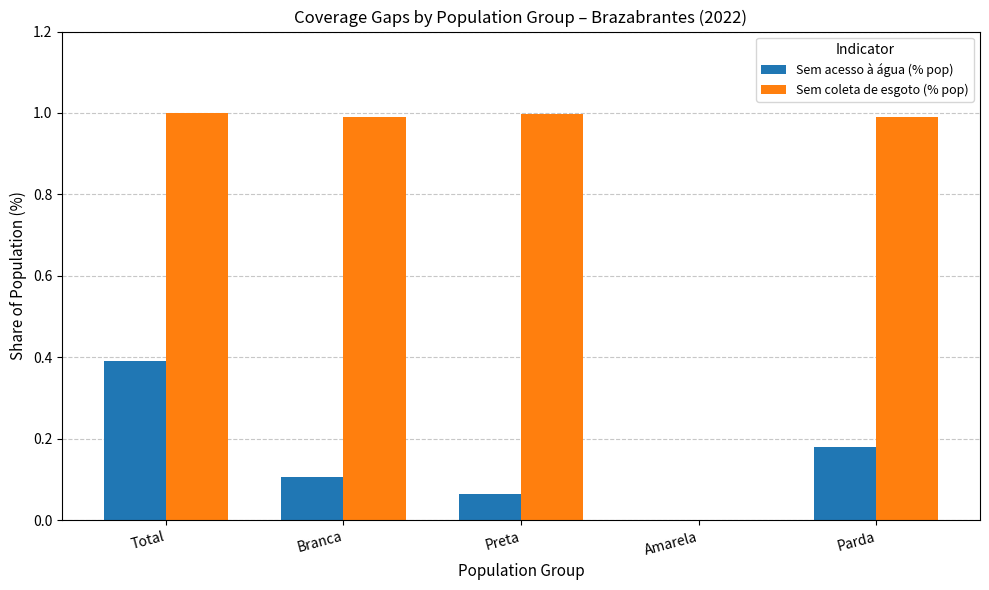

What value does the Sem coleta de esgoto (% pop) series have at Branca?

1.0